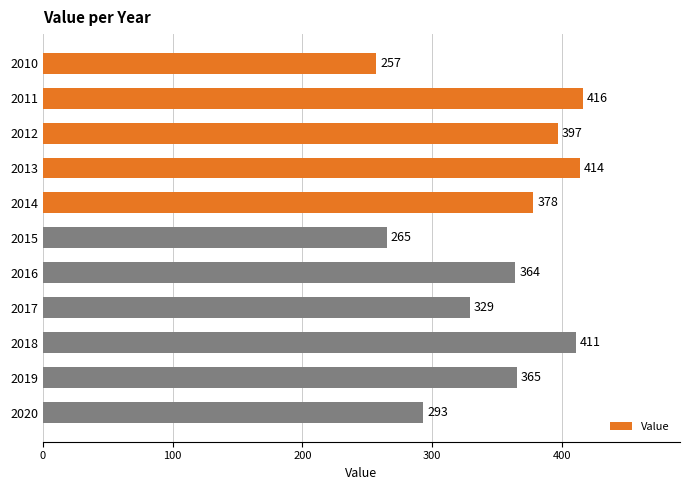

The value at 2018 is 411. True or false?

True